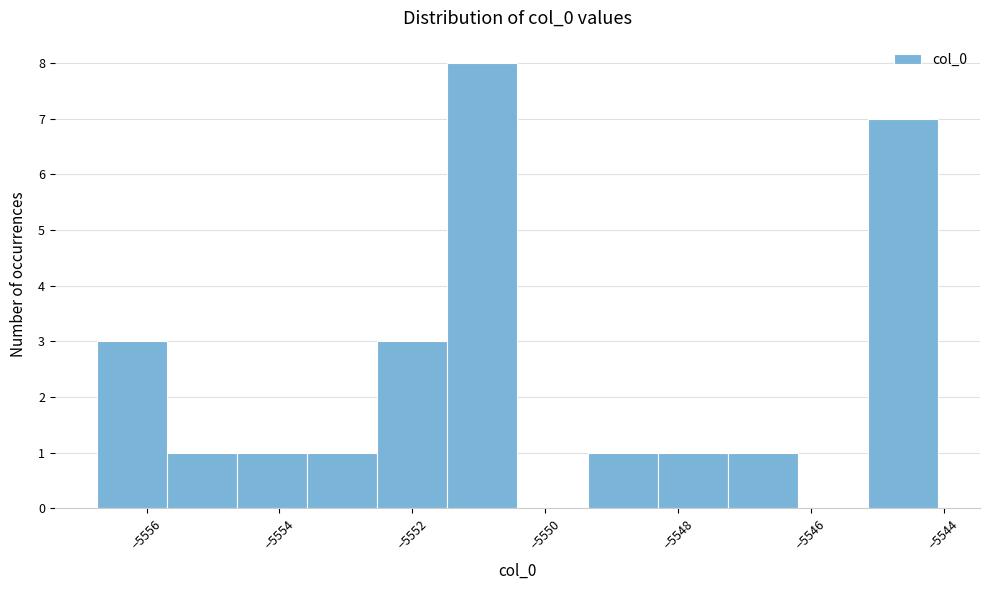

How tall is the bar that spans -5547.2 to -5546.2 on the x-axis? Neither the bar edges nor the heights are printed on the chart, so give them approximately, as read against the axes.

1